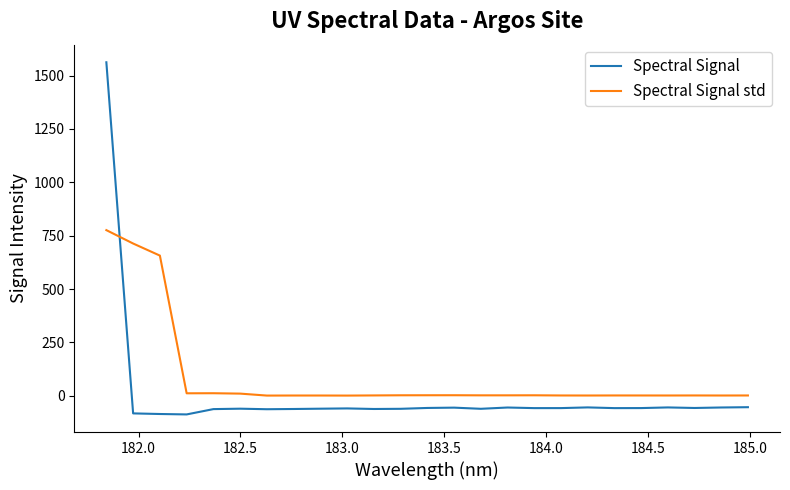

Which series has the largest range (max minus min)?

Spectral Signal